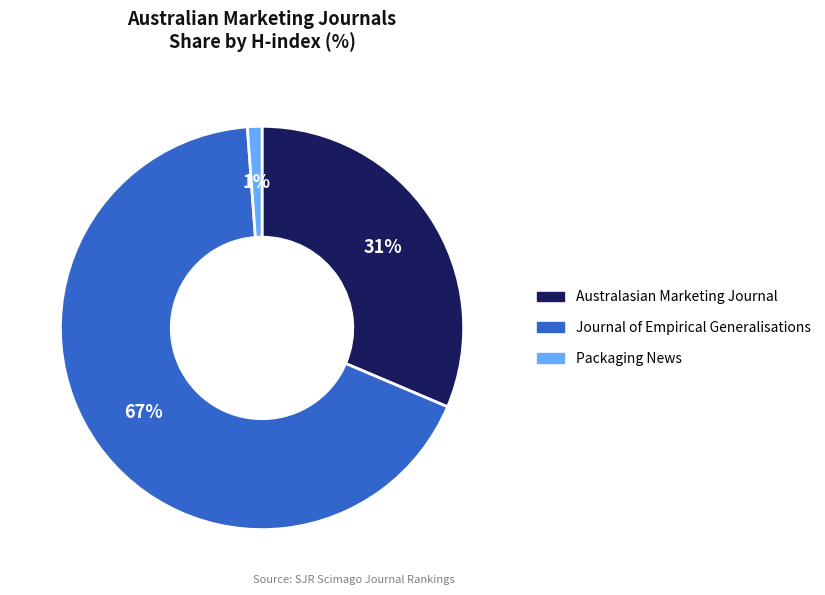

What is the majority slice?

Journal of Empirical Generalisations